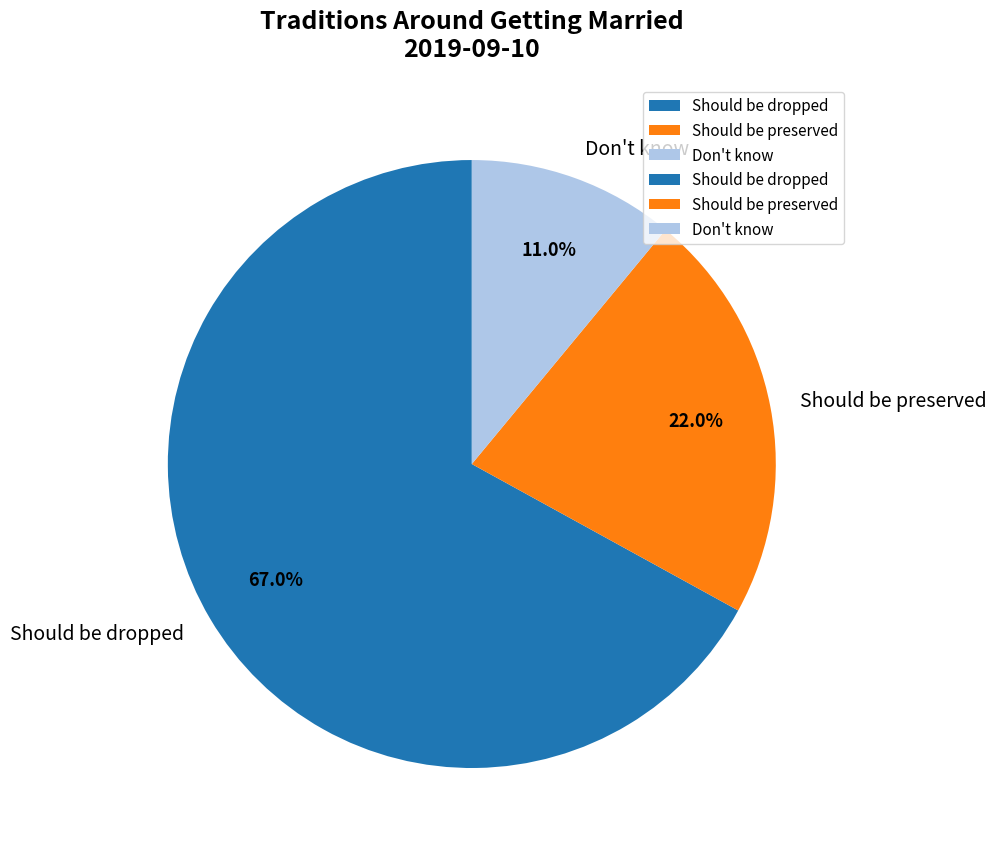

What percentage do Should be preserved and Should be dropped together represent?

89.0%